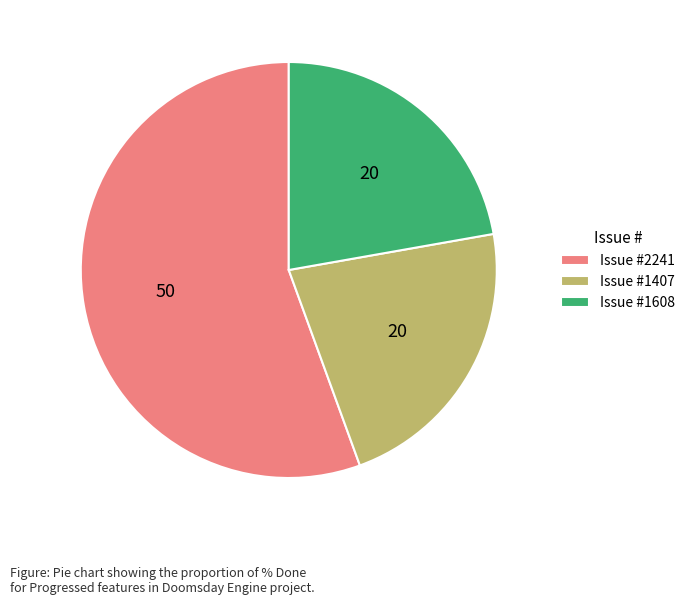

What is the majority slice?

Issue #2241